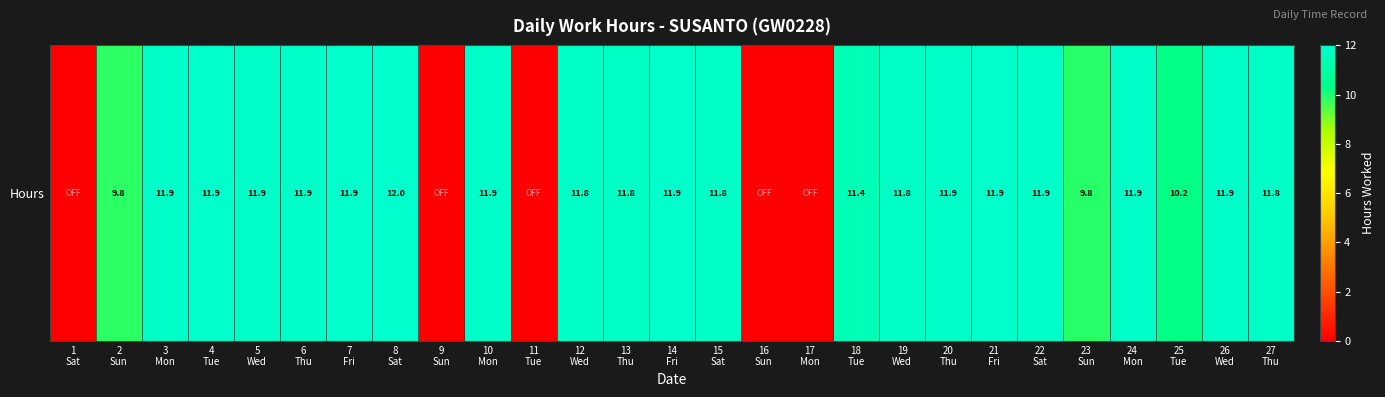

At which label is the value closest to 5?

2
Sun